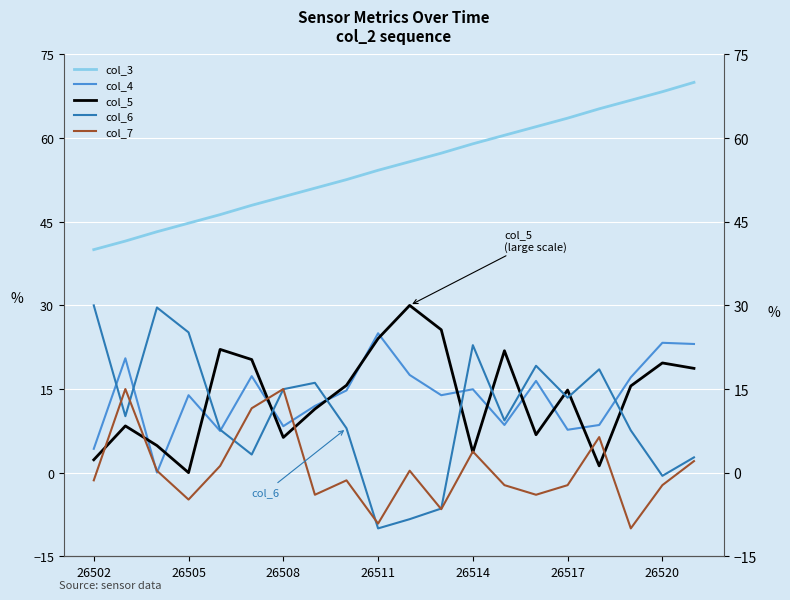

True or false: col_3 and col_5 intersect in this chart.

False